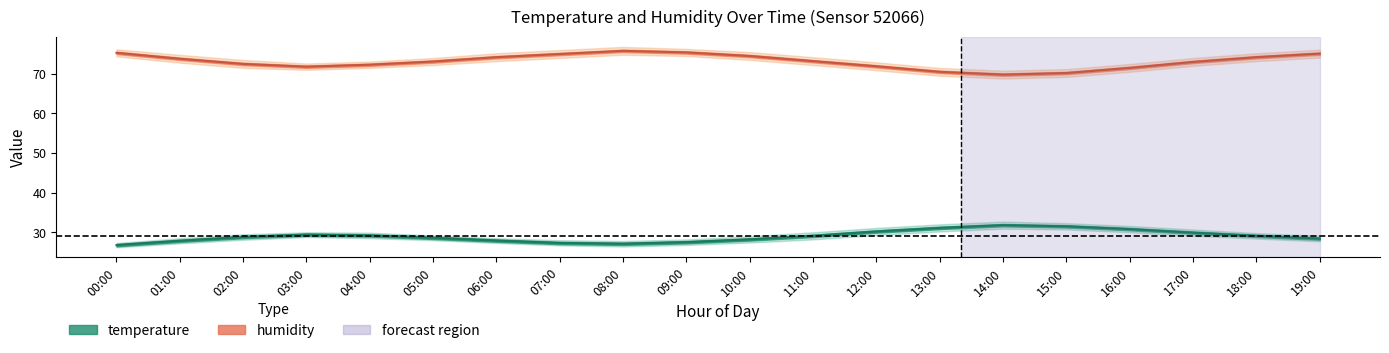

Reading right to left, extract all data points from this chart.

temperature: 28.4	29.1	29.9	30.8	31.5	31.8	31.1	30.2	29.1	28.2	27.5	27.1	27.3	27.9	28.6	29.2	29.4	28.8	27.9	26.8
temperature_upper: 29.1	29.8	30.7	31.6	32.3	32.7	32.0	31.1	30.0	29.0	28.2	27.8	28.0	28.5	29.2	29.9	30.0	29.5	28.5	27.3
temperature_lower: 27.7	28.4	29.1	30.0	30.7	30.9	30.2	29.3	28.2	27.4	26.8	26.4	26.7	27.3	28.0	28.5	28.8	28.1	27.2	26.2
humidity: 75.1	74.2	73.0	71.5	70.2	69.8	70.5	71.9	73.2	74.5	75.4	75.8	75.0	74.2	73.1	72.3	71.8	72.5	73.8	75.3
humidity_upper: 76.1	75.2	74.0	72.5	71.2	70.8	71.5	72.9	74.2	75.5	76.3	76.8	76.0	75.2	74.0	73.1	72.6	73.5	74.8	76.2
humidity_lower: 74.1	73.2	72.0	70.5	69.2	68.8	69.5	70.9	72.2	73.5	74.5	74.8	74.0	73.2	72.2	71.5	71.0	71.5	72.8	74.4